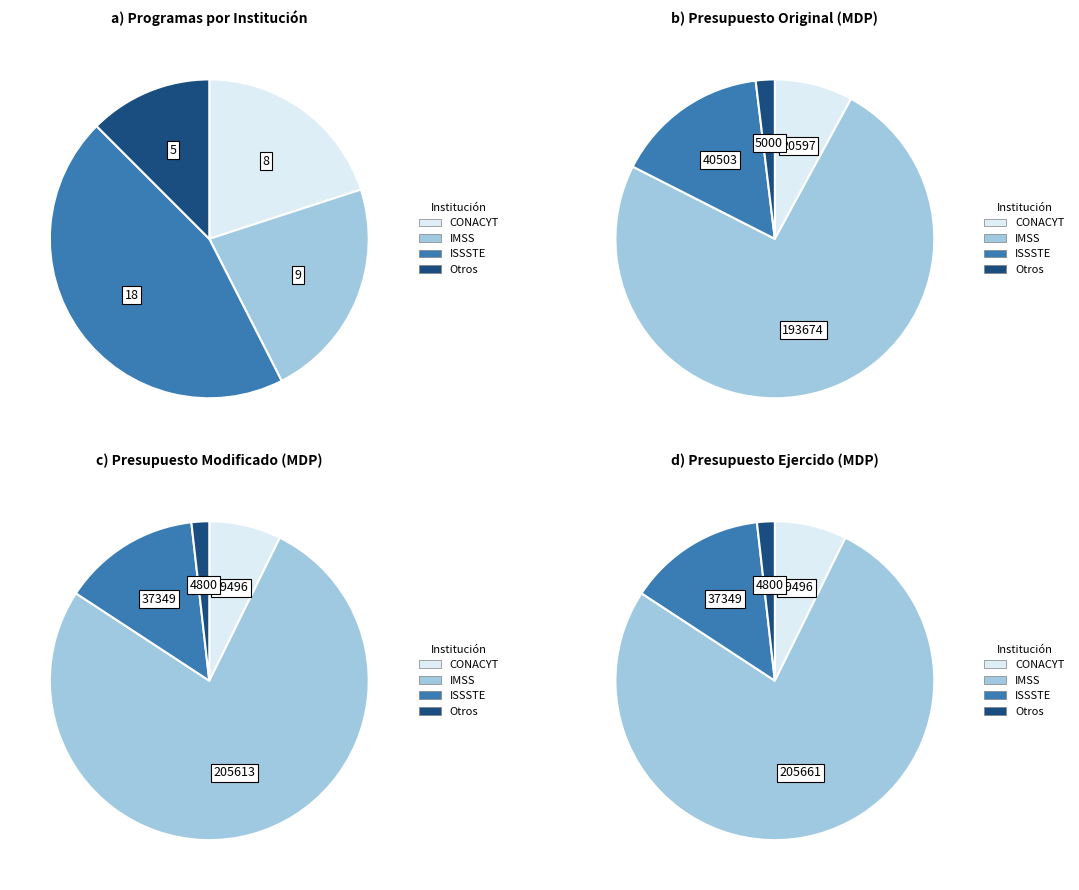

What percentage is NOT represented by ISSSTE?

55.0%